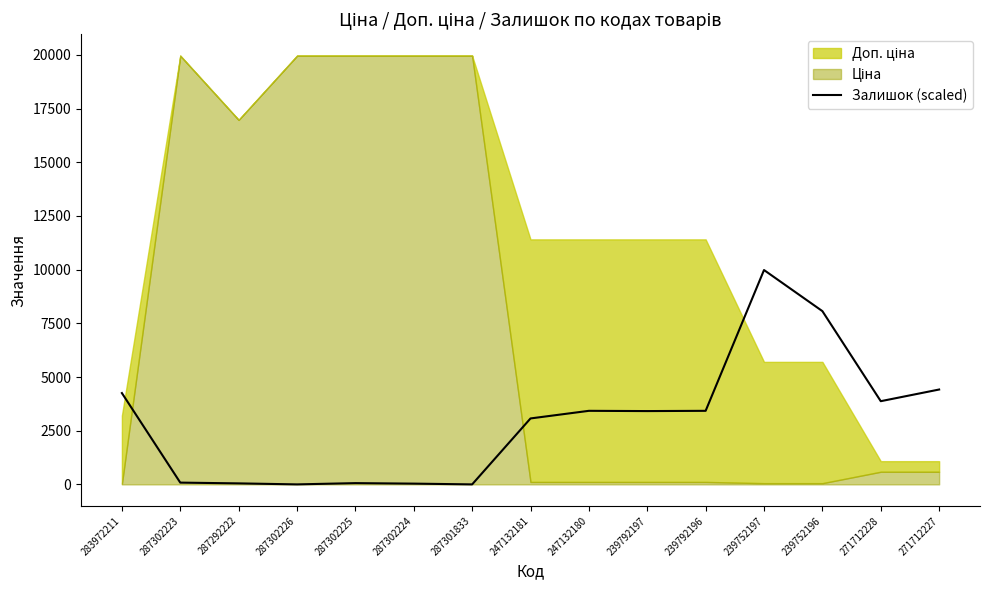

True or false: the data has more than 1 interior local peaks.

True